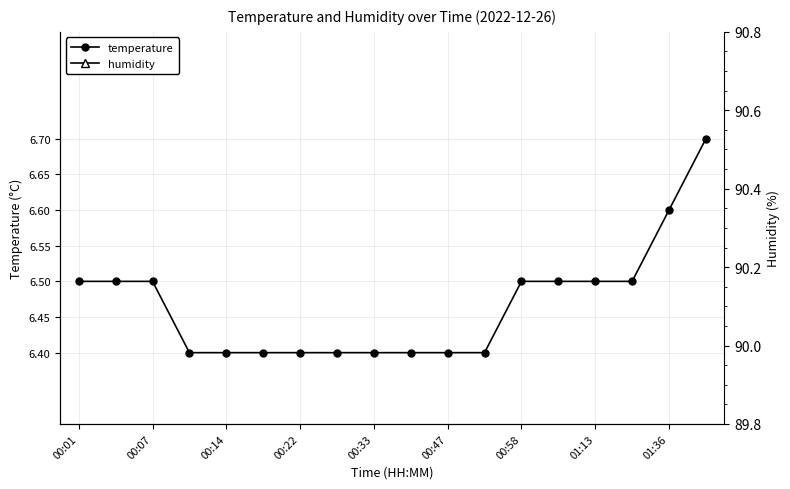

List the labels in order of temperature value, largest first.

17, 16, 00:01, 00:07, 00:14, 12, 13, 14, 15, 00:22, 00:33, 00:47, 00:58, 01:13, 01:36, 9, 10, 11